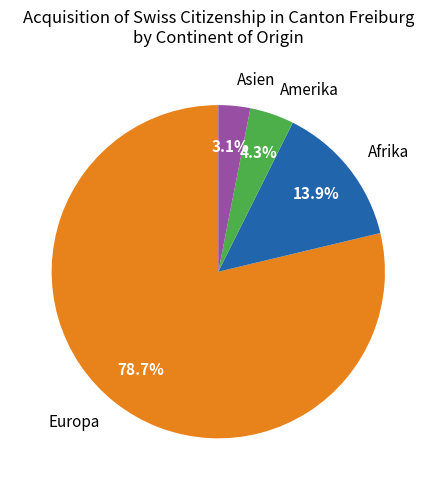

Is Europa the majority of the pie?

Yes